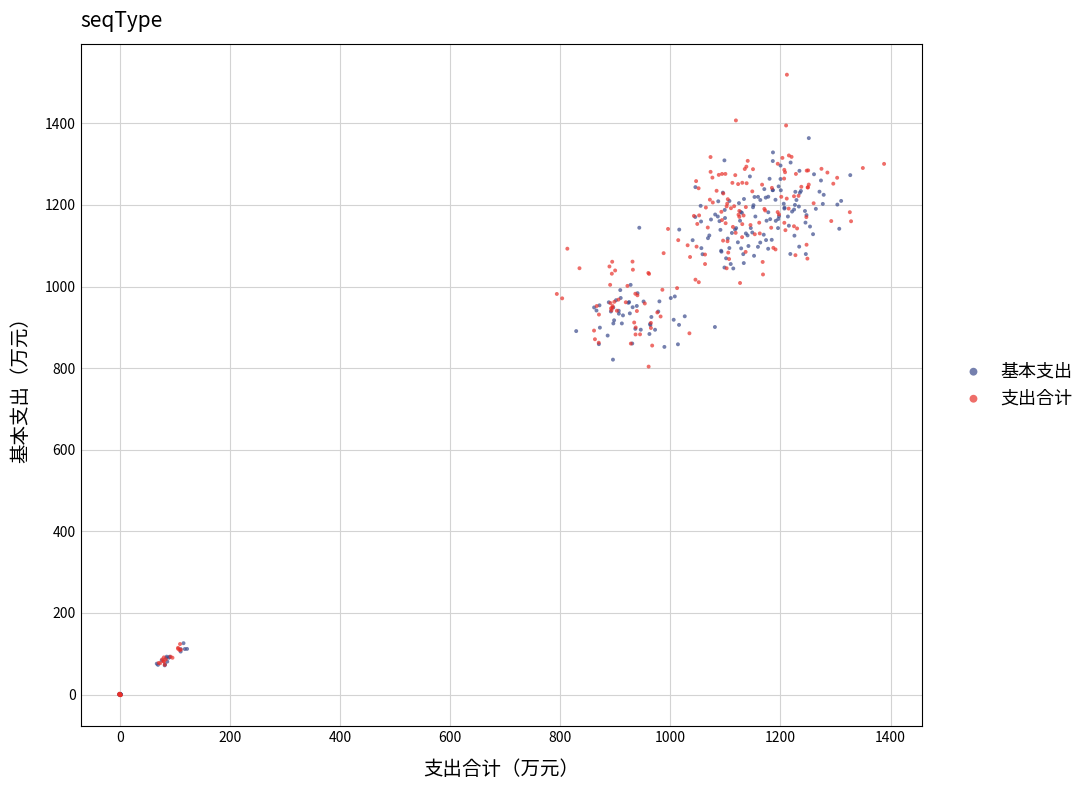

Which series reaches the maximum Y coordinate?

支出合计